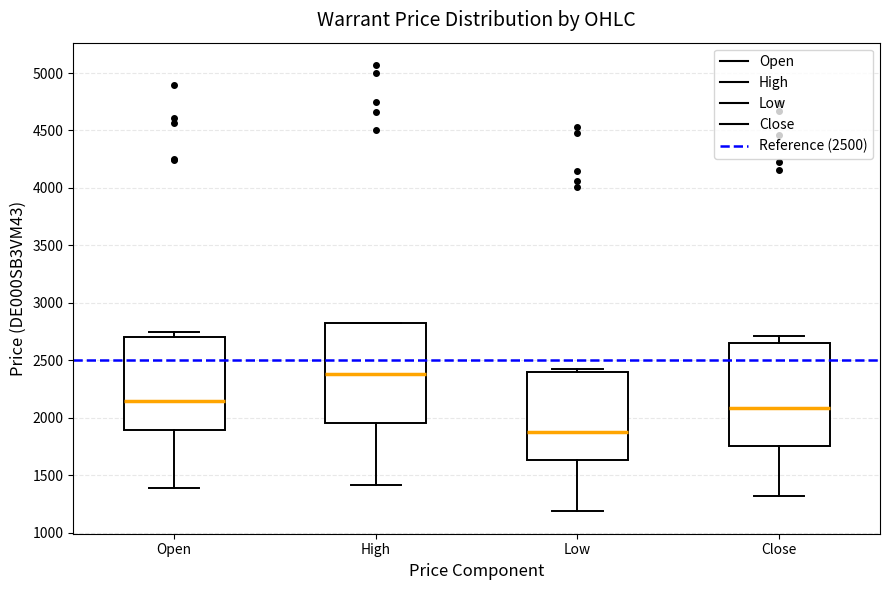

Reading left to right, read every box against the y-axis: the position of its median line, the range the box covers, and the ends of its whiskers. The values are not printed on the chart, so give them approximately, as read against the axis.

Open: median 2150, box 1900 to 2700, whiskers 1400 to 2750
High: median 2400, box 1950 to 2800, whiskers 1400 to 2850
Low: median 1850, box 1650 to 2400, whiskers 1200 to 2400 (just above the box's upper edge)
Close: median 2100, box 1750 to 2650, whiskers 1300 to 2700